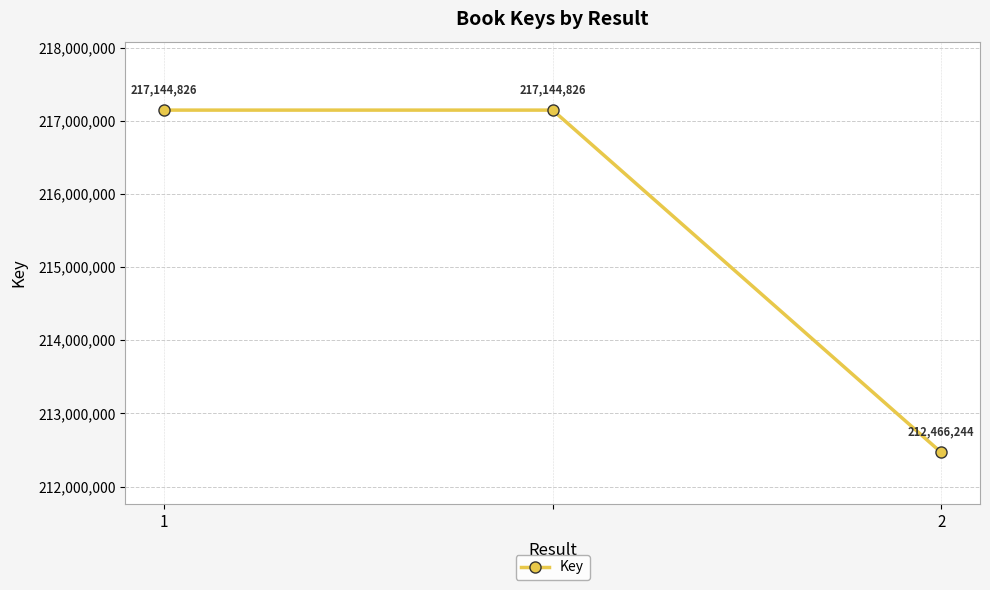

Reading right to left, transcribe all the data shown in this chart.

212466244	217144826	217144826